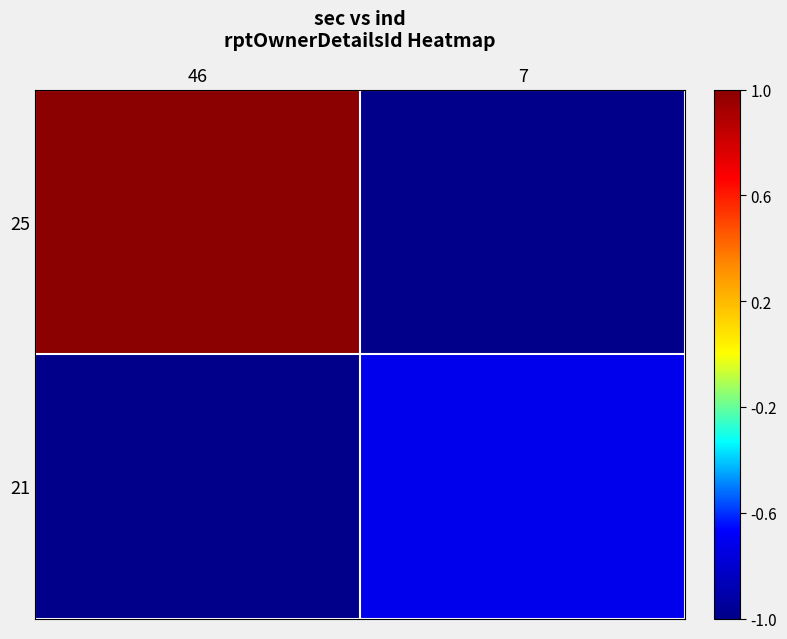

Reading right to left, what are all the values shown in this chart?

25: 7=-1.0	46=1.0
21: 7=-0.7	46=-1.0